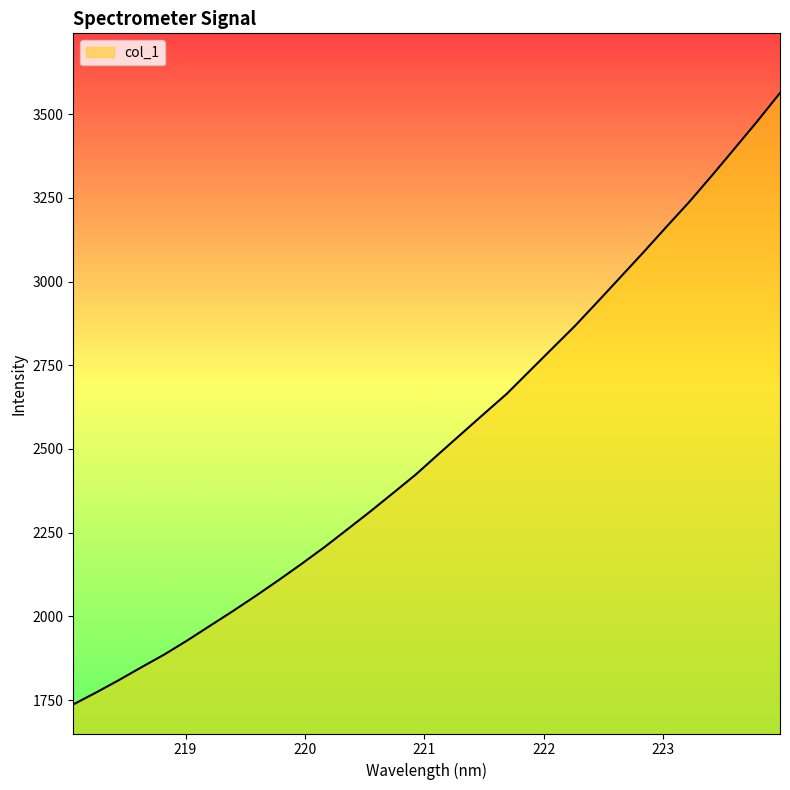

What is the difference between the maximum and minimum values?

1826.5